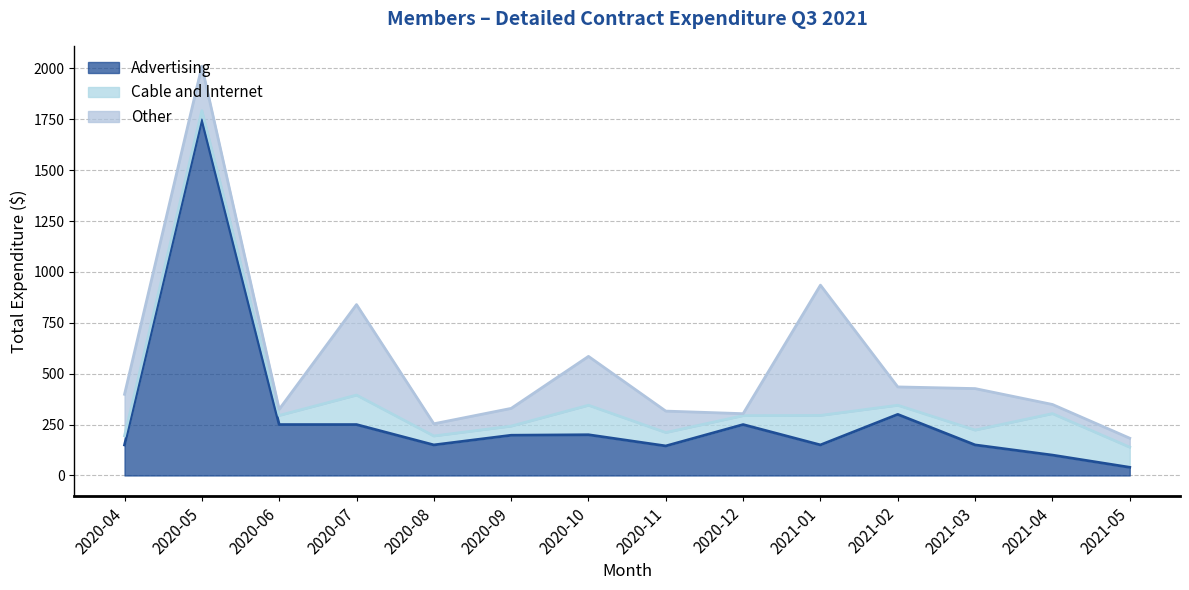

What is the label of the 9th point from the left?

2020-12